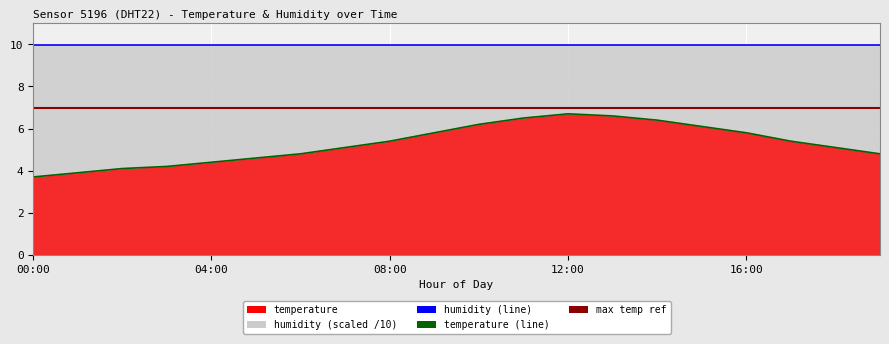

Reading left to right, transcribe all the data shown in this chart.

3.7	3.9	4.1	4.2	4.4	4.6	4.8	5.1	5.4	5.8	6.2	6.5	6.7	6.6	6.4	6.1	5.8	5.4	5.1	4.8